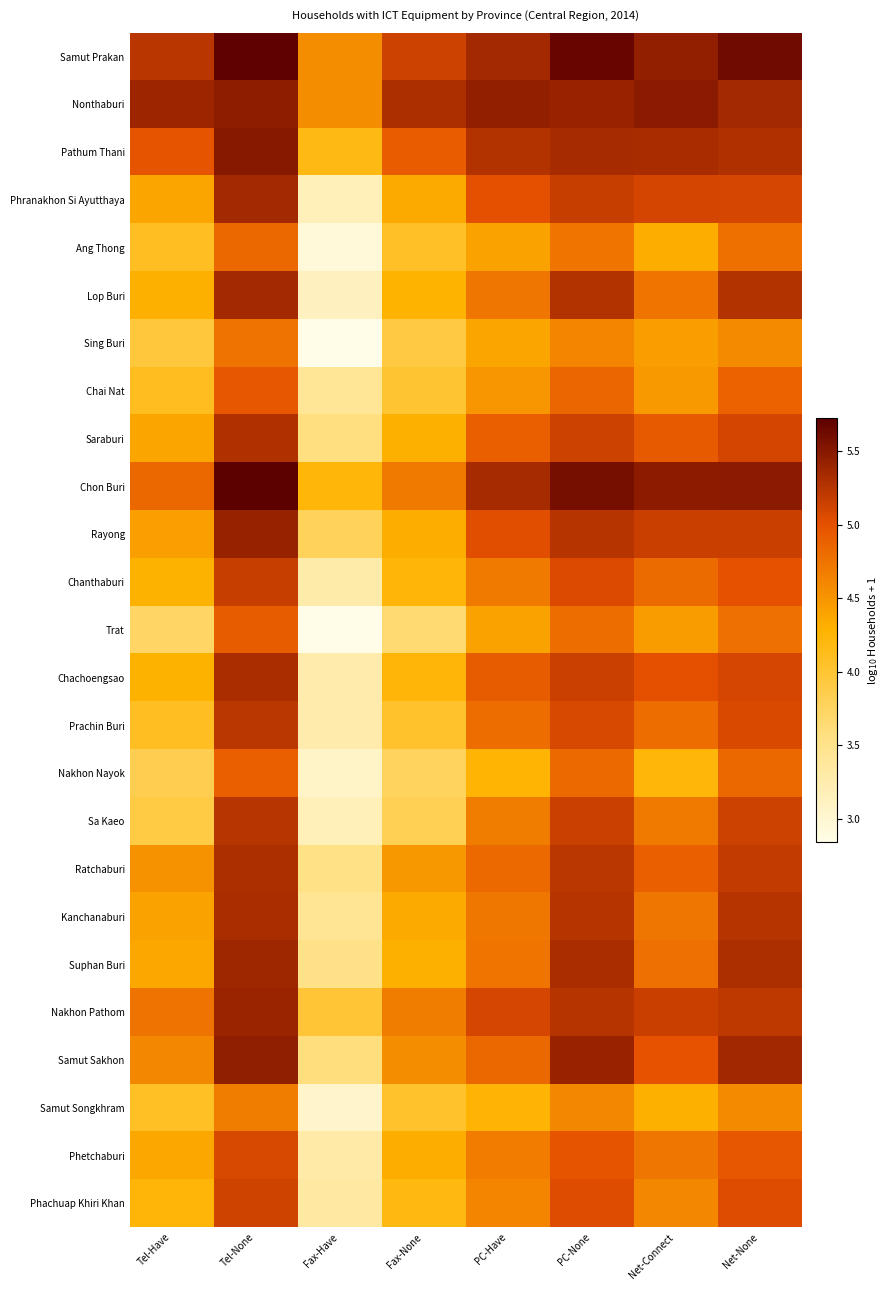

Reading left to right, list all the values displayed in this chart.

Samut Prakan: Tel-Have=5.2	Tel-None=5.7	Fax-Have=4.6	Fax-None=5.1	PC-Have=5.4	PC-None=5.7	Net-Connect=5.4	Net-None=5.6
Nonthaburi: Tel-Have=5.4	Tel-None=5.5	Fax-Have=4.6	Fax-None=5.3	PC-Have=5.4	PC-None=5.4	Net-Connect=5.5	Net-None=5.4
Pathum Thani: Tel-Have=5.0	Tel-None=5.5	Fax-Have=4.2	Fax-None=4.9	PC-Have=5.3	PC-None=5.3	Net-Connect=5.3	Net-None=5.3
Phranakhon Si Ayutthaya: Tel-Have=4.4	Tel-None=5.4	Fax-Have=3.2	Fax-None=4.4	PC-Have=5.0	PC-None=5.2	Net-Connect=5.1	Net-None=5.1
Ang Thong: Tel-Have=4.1	Tel-None=4.8	Fax-Have=2.9	Fax-None=4.1	PC-Have=4.4	PC-None=4.7	Net-Connect=4.3	Net-None=4.8
Lop Buri: Tel-Have=4.3	Tel-None=5.3	Fax-Have=3.1	Fax-None=4.3	PC-Have=4.7	PC-None=5.3	Net-Connect=4.7	Net-None=5.3
Sing Buri: Tel-Have=4.0	Tel-None=4.8	Fax-Have=2.8	Fax-None=3.9	PC-Have=4.4	PC-None=4.6	Net-Connect=4.4	Net-None=4.6
Chai Nat: Tel-Have=4.1	Tel-None=5.0	Fax-Have=3.4	Fax-None=4.0	PC-Have=4.5	PC-None=4.9	Net-Connect=4.5	Net-None=4.9
Saraburi: Tel-Have=4.4	Tel-None=5.3	Fax-Have=3.6	Fax-None=4.3	PC-Have=4.9	PC-None=5.1	Net-Connect=4.9	Net-None=5.1
Chon Buri: Tel-Have=4.8	Tel-None=5.7	Fax-Have=4.2	Fax-None=4.7	PC-Have=5.3	PC-None=5.6	Net-Connect=5.5	Net-None=5.5
Rayong: Tel-Have=4.4	Tel-None=5.4	Fax-Have=3.8	Fax-None=4.3	PC-Have=5.0	PC-None=5.3	Net-Connect=5.2	Net-None=5.2
Chanthaburi: Tel-Have=4.3	Tel-None=5.2	Fax-Have=3.3	Fax-None=4.2	PC-Have=4.7	PC-None=5.1	Net-Connect=4.8	Net-None=5.0
Trat: Tel-Have=3.7	Tel-None=4.9	Fax-Have=2.8	Fax-None=3.7	PC-Have=4.4	PC-None=4.8	Net-Connect=4.5	Net-None=4.8
Chachoengsao: Tel-Have=4.3	Tel-None=5.3	Fax-Have=3.3	Fax-None=4.2	PC-Have=4.9	PC-None=5.2	Net-Connect=5.0	Net-None=5.1
Prachin Buri: Tel-Have=4.1	Tel-None=5.2	Fax-Have=3.3	Fax-None=4.0	PC-Have=4.8	PC-None=5.1	Net-Connect=4.8	Net-None=5.1
Nakhon Nayok: Tel-Have=3.8	Tel-None=4.9	Fax-Have=3.1	Fax-None=3.8	PC-Have=4.3	PC-None=4.8	Net-Connect=4.2	Net-None=4.8
Sa Kaeo: Tel-Have=3.9	Tel-None=5.3	Fax-Have=3.2	Fax-None=3.8	PC-Have=4.7	PC-None=5.1	Net-Connect=4.7	Net-None=5.1
Ratchaburi: Tel-Have=4.5	Tel-None=5.3	Fax-Have=3.5	Fax-None=4.5	PC-Have=4.8	PC-None=5.2	Net-Connect=4.9	Net-None=5.2
Kanchanaburi: Tel-Have=4.4	Tel-None=5.3	Fax-Have=3.4	Fax-None=4.4	PC-Have=4.7	PC-None=5.3	Net-Connect=4.7	Net-None=5.3
Suphan Buri: Tel-Have=4.4	Tel-None=5.4	Fax-Have=3.5	Fax-None=4.3	PC-Have=4.7	PC-None=5.3	Net-Connect=4.8	Net-None=5.3
Nakhon Pathom: Tel-Have=4.7	Tel-None=5.4	Fax-Have=4.0	Fax-None=4.7	PC-Have=5.1	PC-None=5.3	Net-Connect=5.2	Net-None=5.2
Samut Sakhon: Tel-Have=4.6	Tel-None=5.5	Fax-Have=3.6	Fax-None=4.6	PC-Have=4.8	PC-None=5.4	Net-Connect=5.0	Net-None=5.4
Samut Songkhram: Tel-Have=4.1	Tel-None=4.7	Fax-Have=3.0	Fax-None=4.0	PC-Have=4.3	PC-None=4.6	Net-Connect=4.3	Net-None=4.6
Phetchaburi: Tel-Have=4.4	Tel-None=5.1	Fax-Have=3.3	Fax-None=4.3	PC-Have=4.7	PC-None=5.0	Net-Connect=4.7	Net-None=5.0
Phachuap Khiri Khan: Tel-Have=4.2	Tel-None=5.1	Fax-Have=3.3	Fax-None=4.2	PC-Have=4.6	PC-None=5.0	Net-Connect=4.6	Net-None=5.0